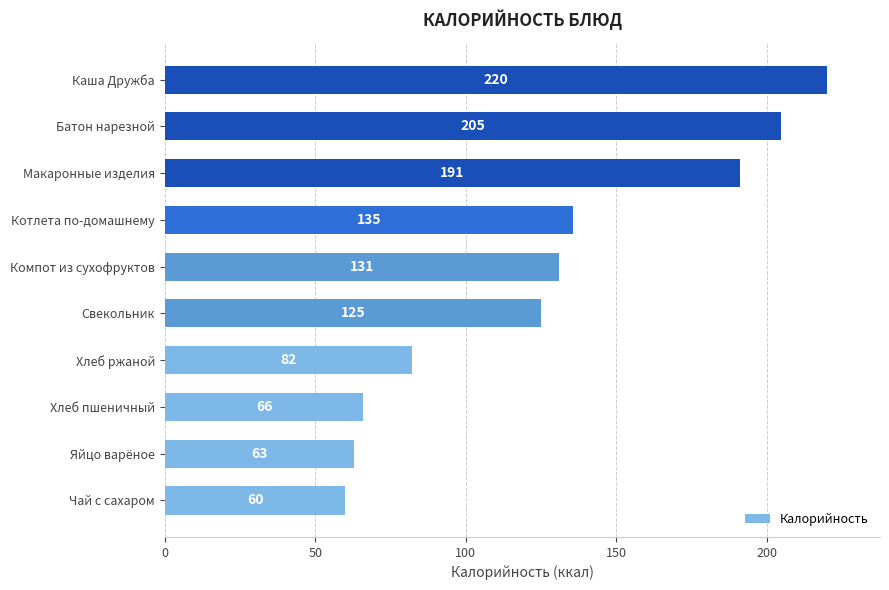

True or false: the data shows 86.5 at Яйцо варёное.

False